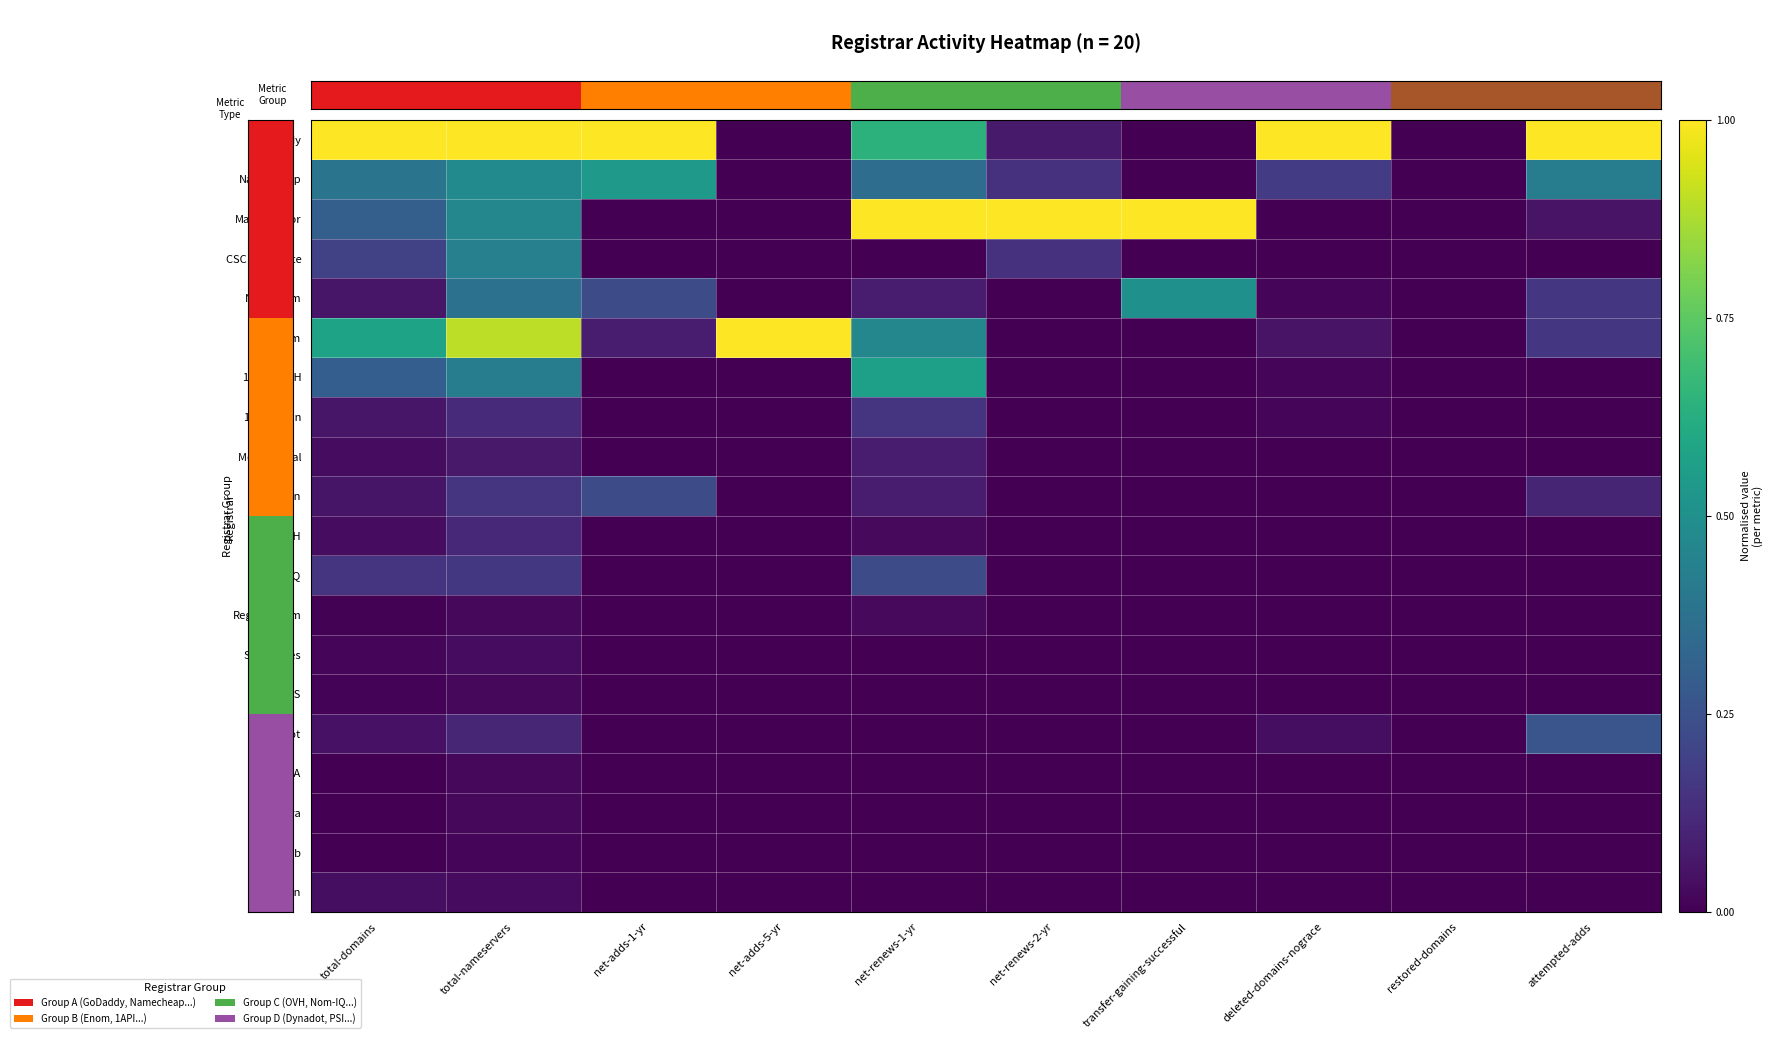

List the series in order of their peak value, lowest first.

COREhub, EuroDNS, PSI-USA, Secura, Register.com, Safenames, BRdomain, Mesh Digital, OVH, 101domain, Porkbun, Nom-IQ, Dynadot, CSC Corporate, Name.com, Namecheap, 1API GmbH, GoDaddy, MarkMonitor, Enom